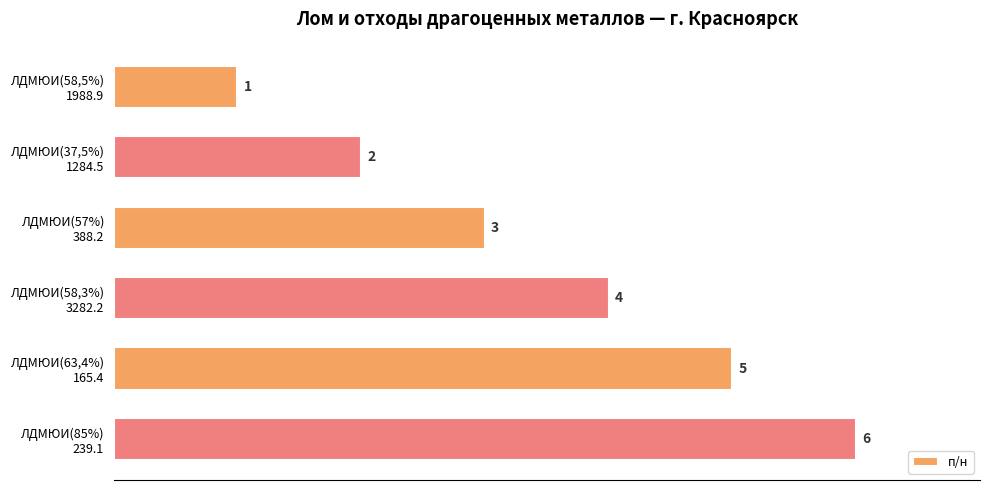

What is the difference between the maximum and minimum values?

5